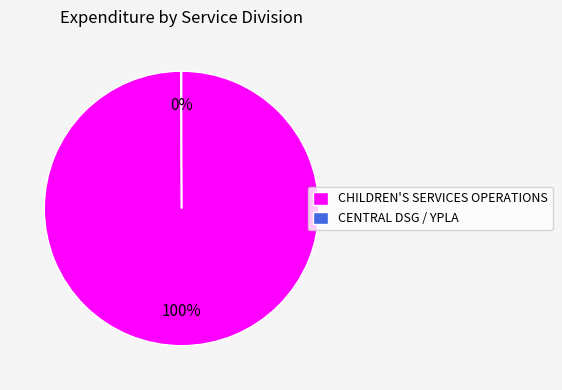

What is the largest slice in the pie chart?

CHILDREN'S SERVICES OPERATIONS